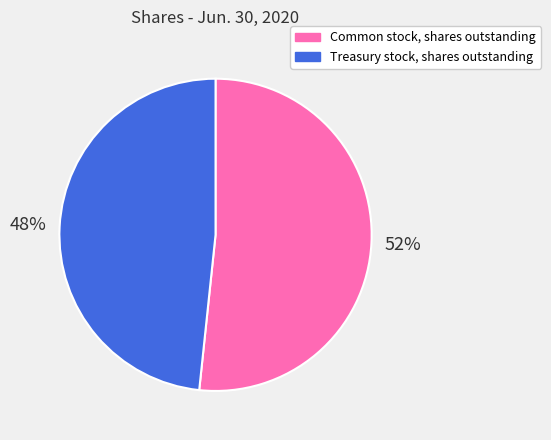

Which category has the biggest portion of the pie?

Common stock, shares outstanding